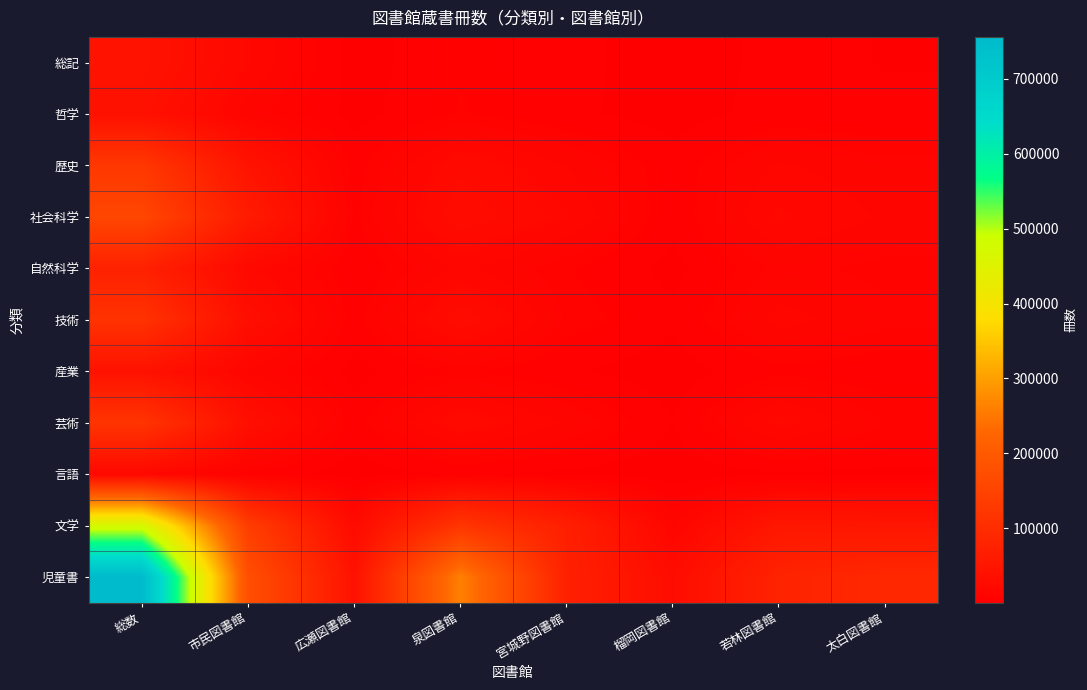

Reading right to left, transcribe all the data shown in this chart.

総記: 太白図書館=3468	若林図書館=5045	榴岡図書館=1074	宮城野図書館=5188	泉図書館=7732	広瀬図書館=1193	市民図書館=20219	総数=43919
哲学: 太白図書館=4400	若林図書館=5339	榴岡図書館=1590	宮城野図書館=4639	泉図書館=8436	広瀬図書館=2054	市民図書館=13020	総数=39478
歴史: 太白図書館=12278	若林図書館=16167	榴岡図書館=5547	宮城野図書館=15221	泉図書館=24695	広瀬図書館=6033	市民図書館=44950	総数=124891
社会科学: 太白図書館=14674	若林図書館=20845	榴岡図書館=4939	宮城野図書館=19879	泉図書館=29227	広瀬図書館=7348	市民図書館=61300	総数=158212
自然科学: 太白図書館=9942	若林図書館=12034	榴岡図書館=2242	宮城野図書館=8351	泉図書館=16645	広瀬図書館=4140	市民図書館=22123	総数=75477
技術: 太白図書館=12162	若林図書館=17186	榴岡図書館=4507	宮城野図書館=10429	泉図書館=29339	広瀬図書館=5972	市民図書館=34110	総数=113705
産業: 太白図書館=5061	若林図書館=6835	榴岡図書館=1320	宮城野図書館=3955	泉図書館=8881	広瀬図書館=1845	市民図書館=14632	総数=42529
芸術: 太白図書館=10873	若林図書館=22079	榴岡図書館=3663	宮城野図書館=14942	泉図書館=24738	広瀬図書館=6003	市民図書館=35332	総数=117630
言語: 太白図書館=2305	若林図書館=2842	榴岡図書館=704	宮城野図書館=2553	泉図書館=4208	広瀬図書館=1034	市民図書館=6696	総数=20342
文学: 太白図書館=50150	若林図書館=53197	榴岡図書館=14582	宮城野図書館=71160	泉図書館=120031	広瀬図書館=25710	市民図書館=137054	総数=471884
児童書: 太白図書館=90421	若林図書館=80331	榴岡図書館=29902	宮城野図書館=74283	泉図書館=261611	広瀬図書館=41963	市民図書館=177377	総数=755888